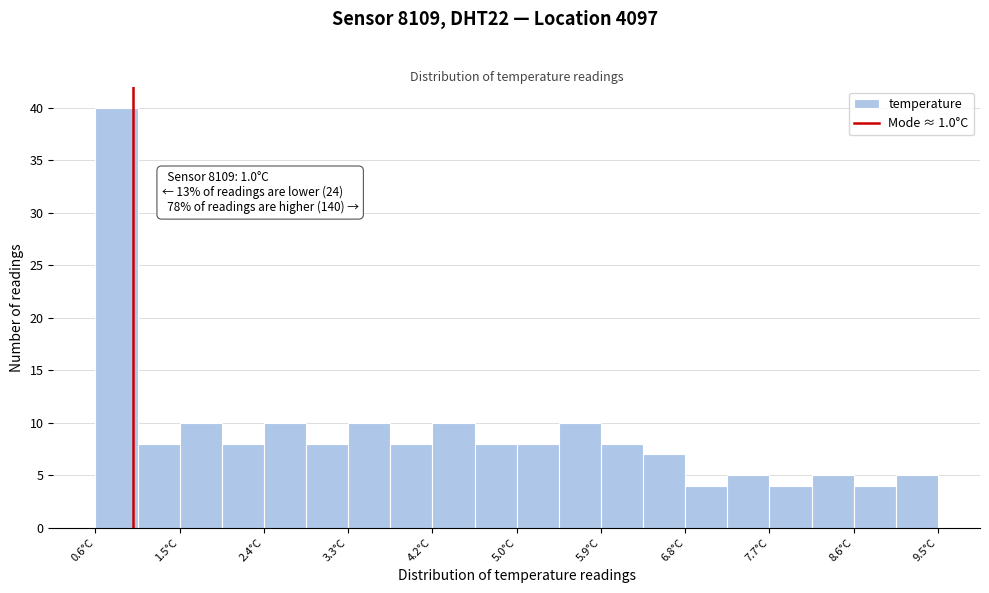

Over which range of the x-axis is the bar tallest?

0.6 to 1.0